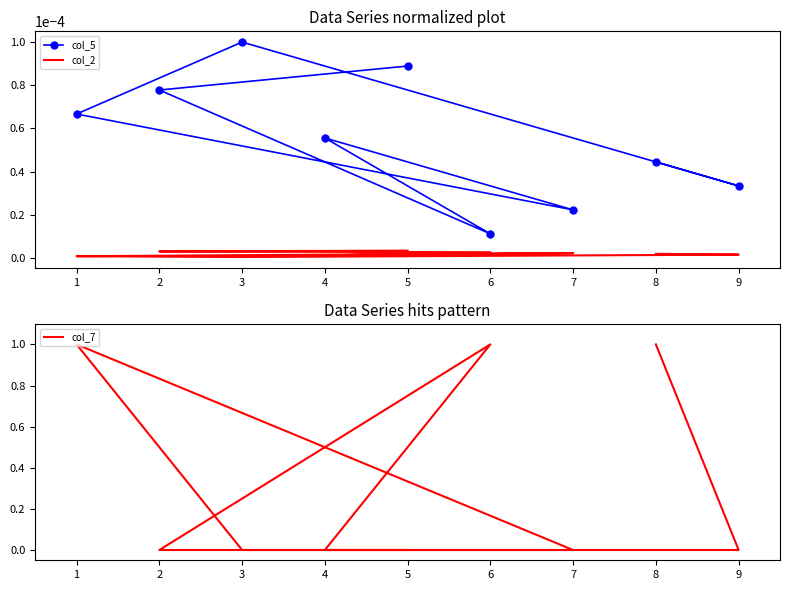

What are all the series names shown in the legend?

col_5, col_2, col_7